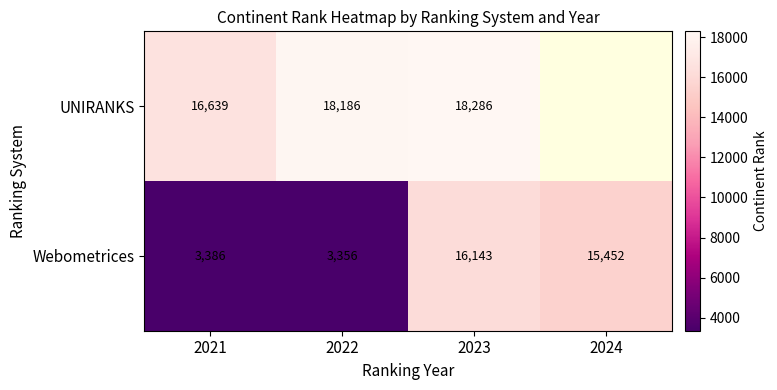

What is the spread (max minus min) of values at 2022?

14830